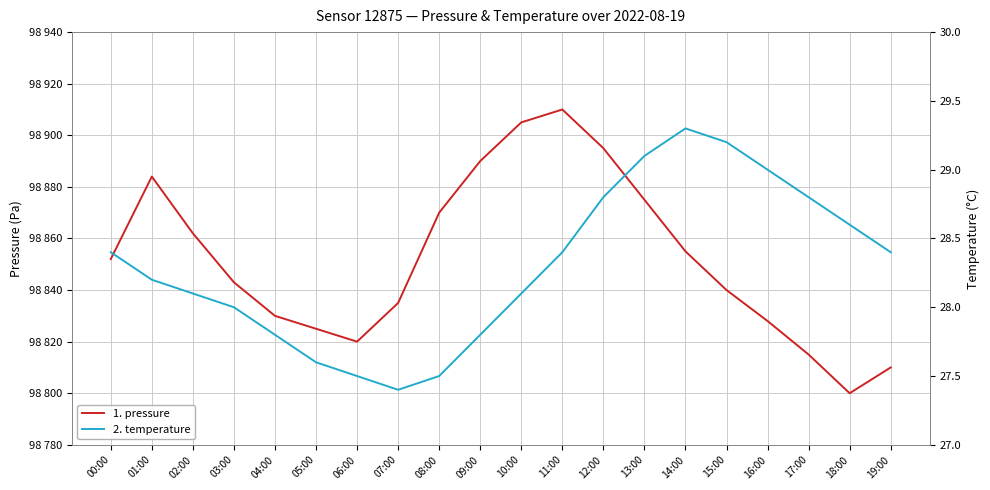

Which category has the highest value in the pressure series?

11:00